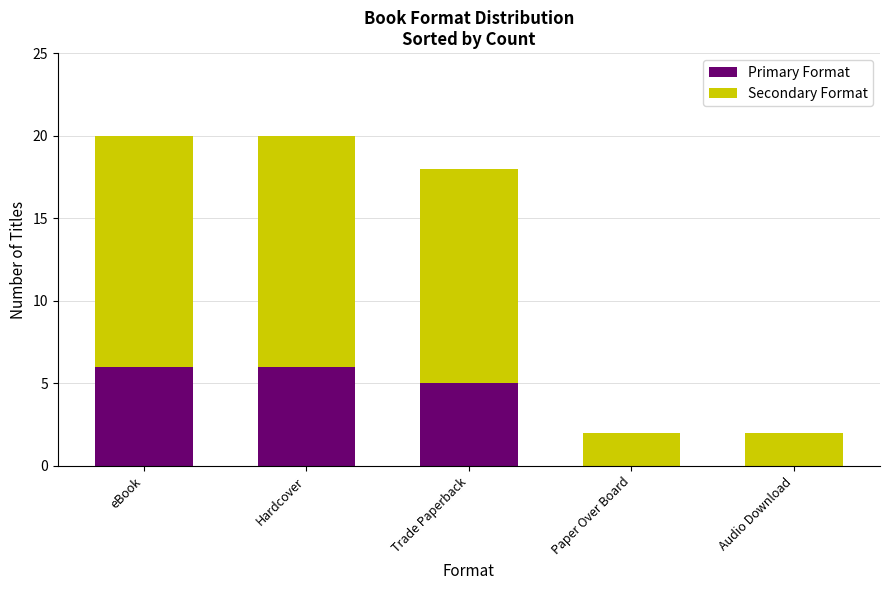

Is it true that Primary Format equals 3 at Trade Paperback?

False